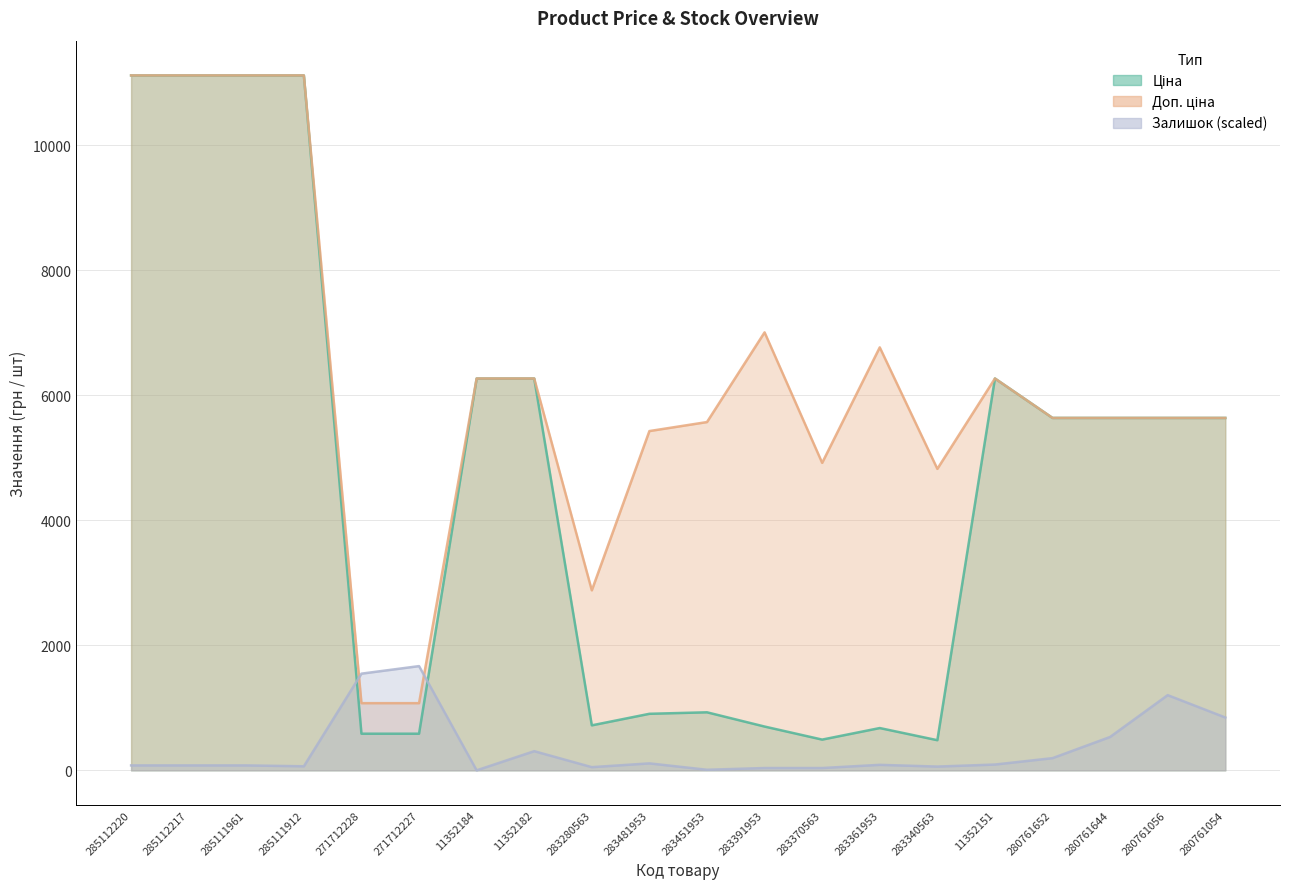

What is the difference between the maximum and minimum values in the Ціна series?

10631.4